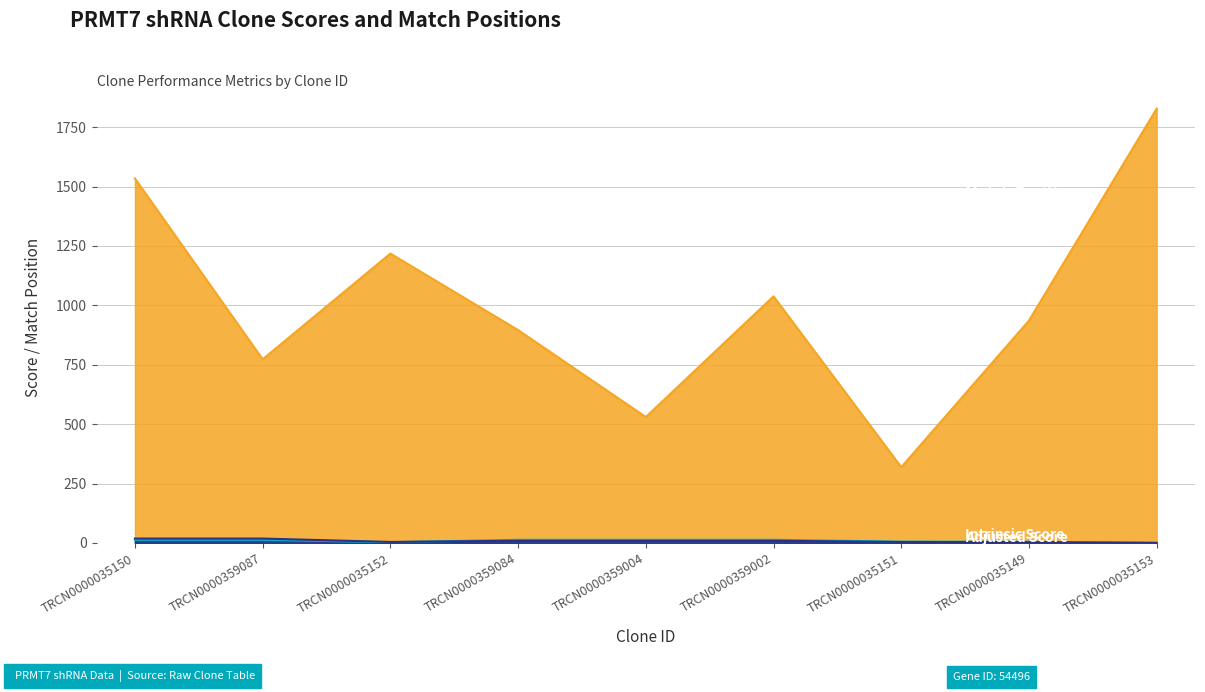

What position from the left is TRCN0000359084?

4